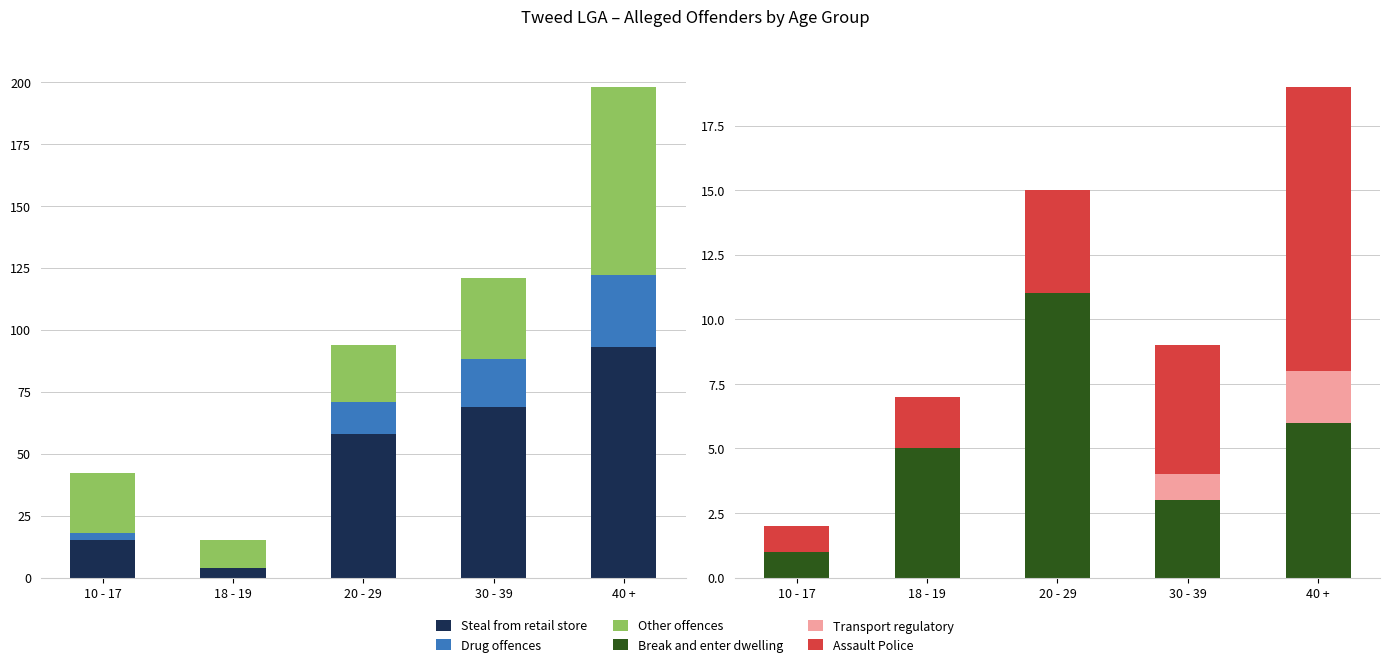

Which series has the largest total across all categories?

Steal from retail store